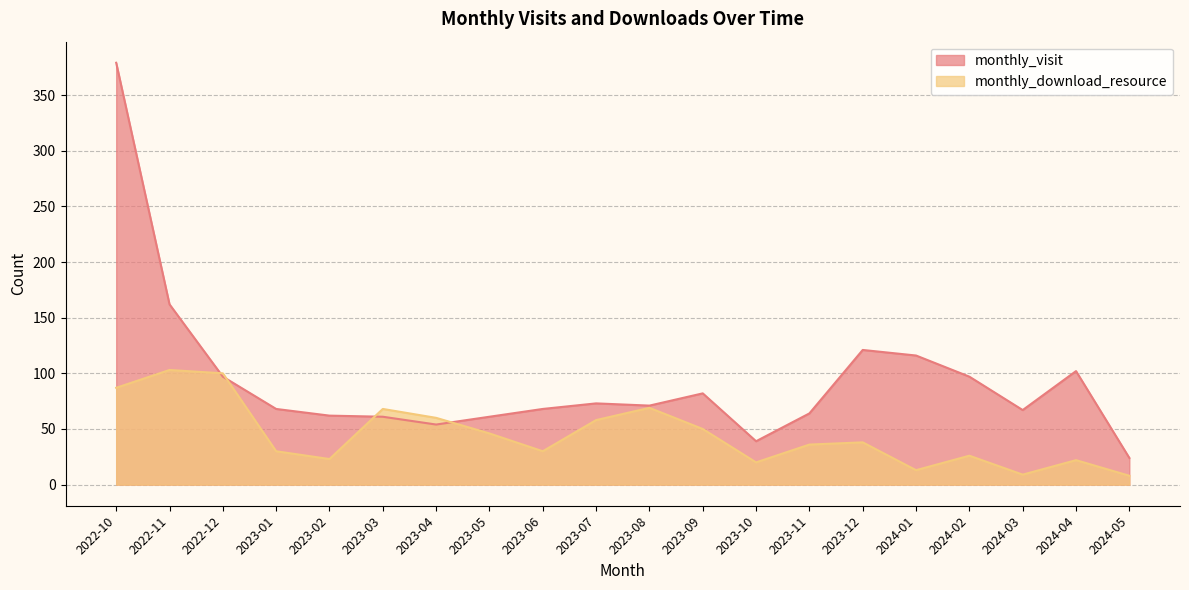

What is the difference between the highest and lowest values at 2023-03?

7